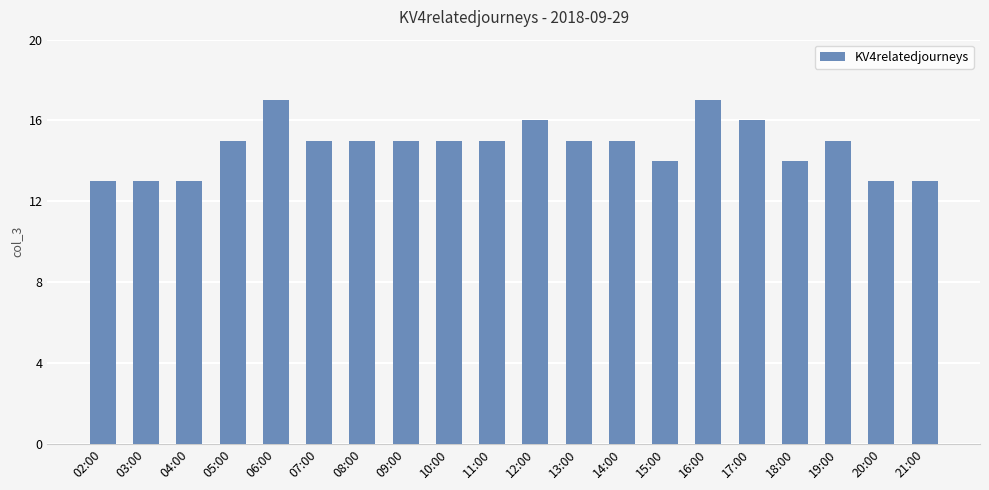

What is the smallest value displayed?

13